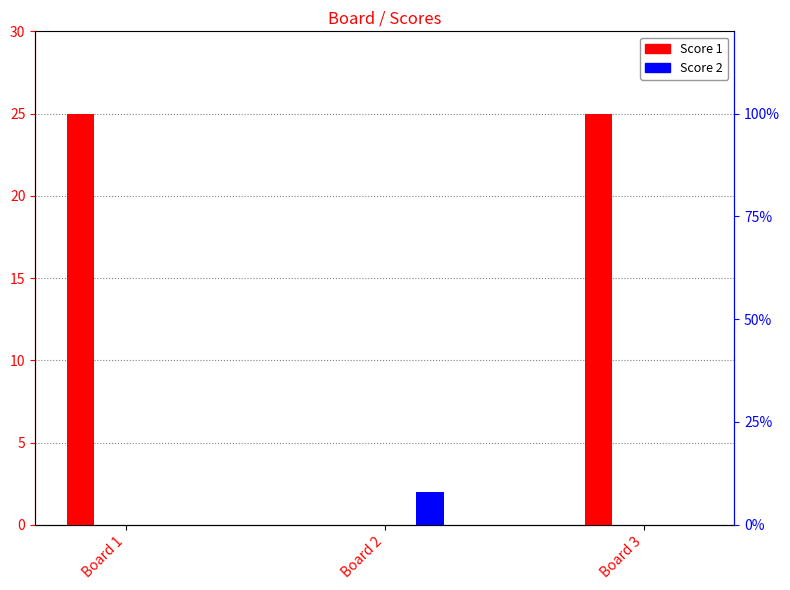

What are all the series names shown in the legend?

Score 1, Score 2